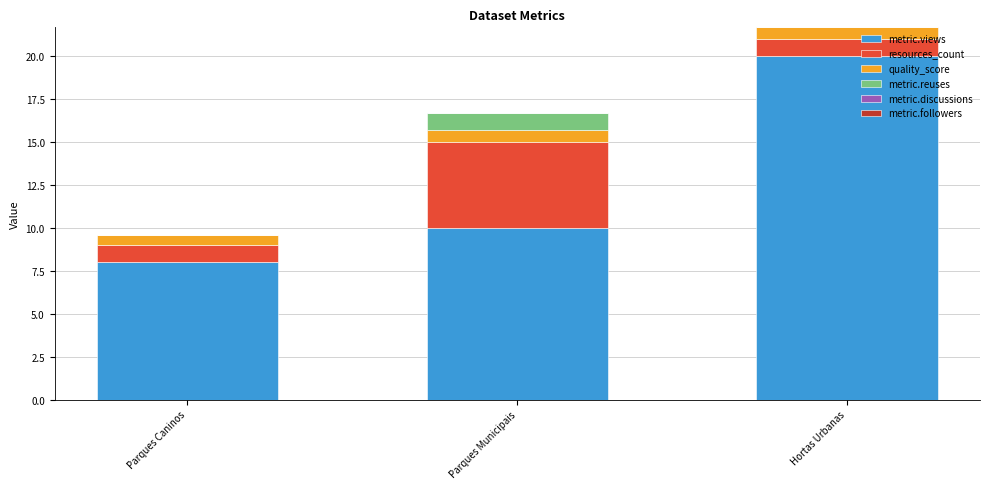

What is the approximate value of metric.views at Hortas Urbanas?

20.0